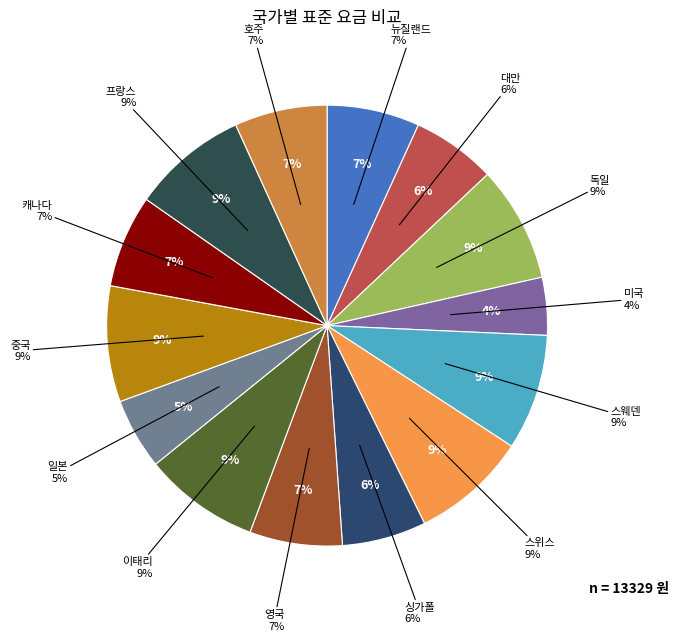

The 대만 slice represents 6% of the pie. True or false?

True